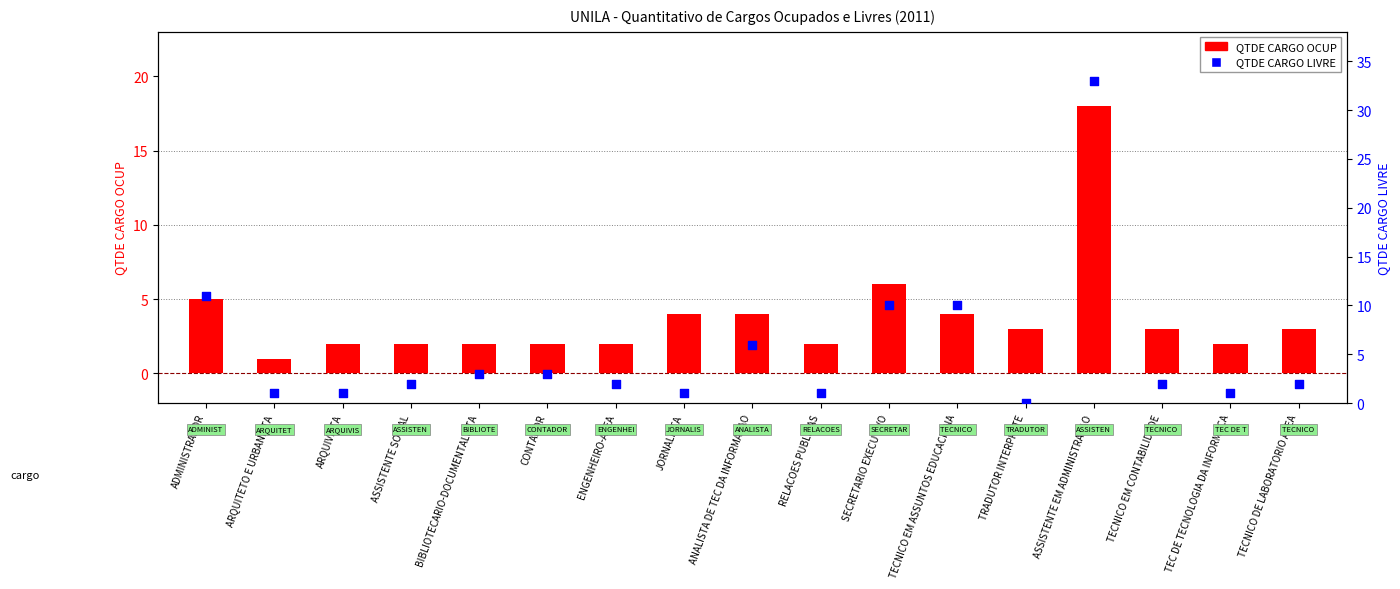

Which series has the widest spread of Y values?

QTDE CARGO LIVRE